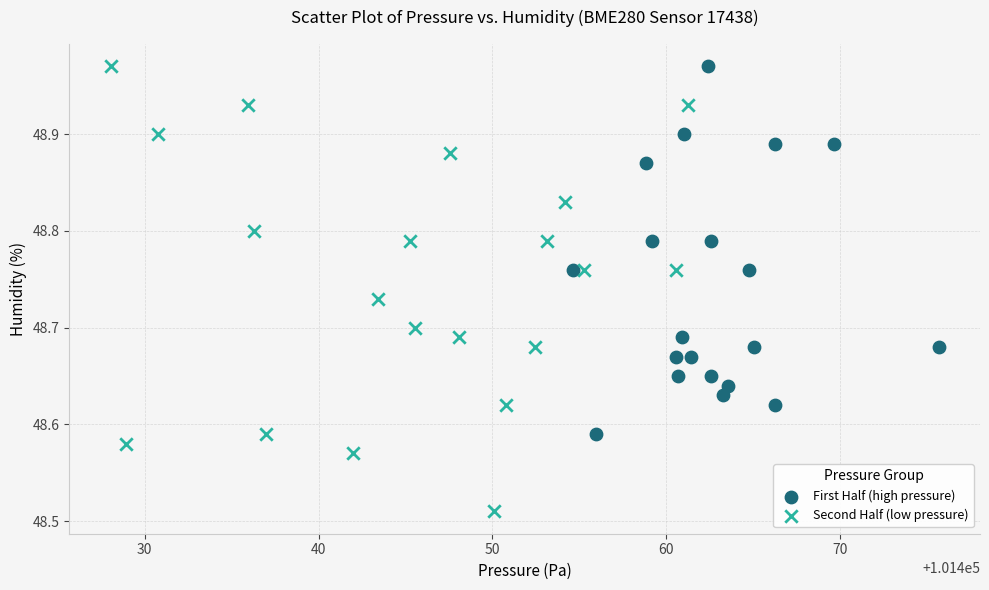

What are all the series names shown in the legend?

First Half (high pressure), Second Half (low pressure)